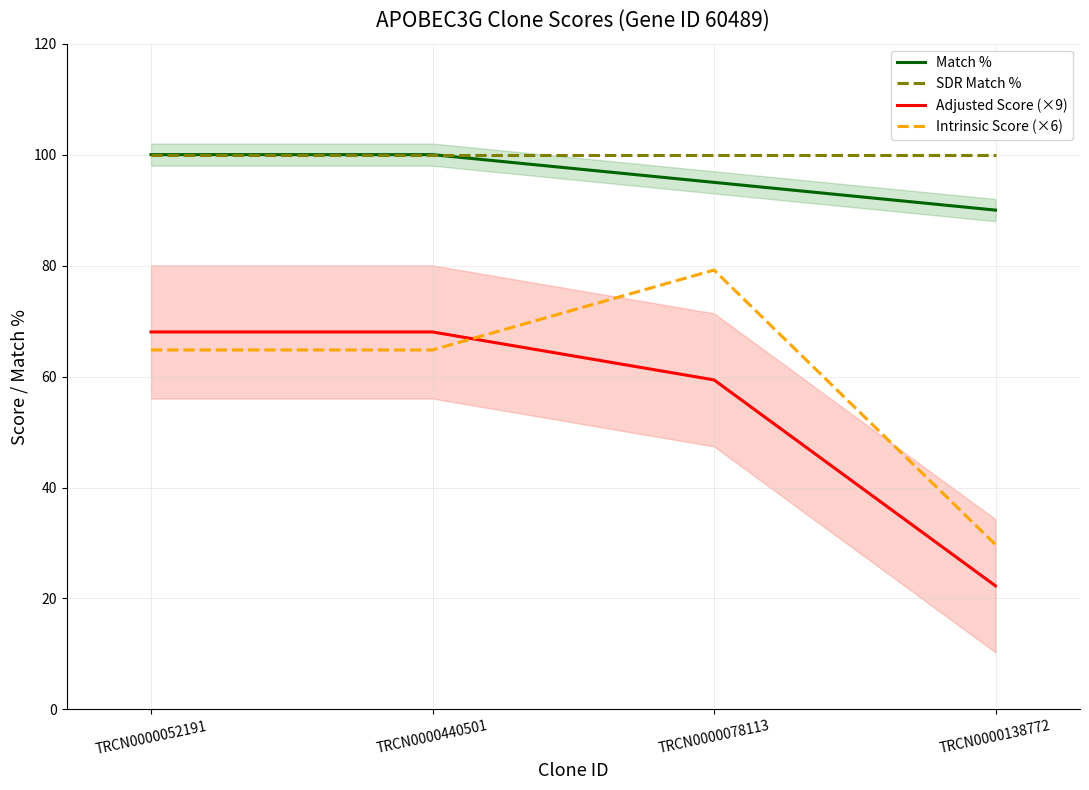

In Intrinsic Score (×6), how many points are higher than both neighbors (excluding endpoints)?

1